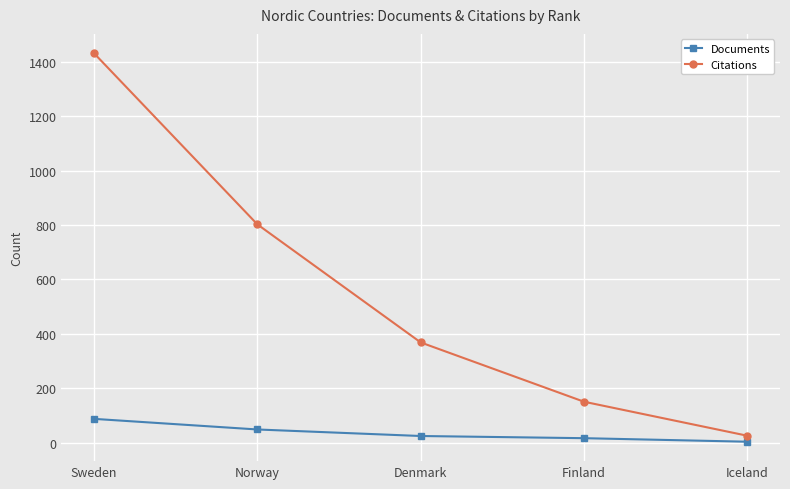

What is the label of the 2nd point from the right?

Finland